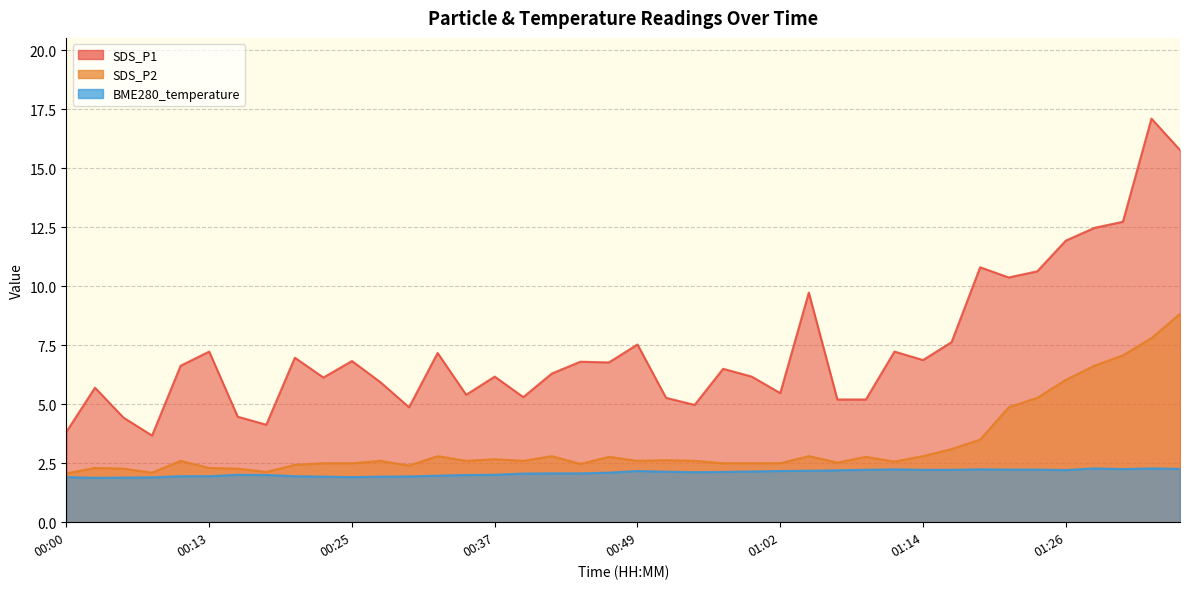

True or false: SDS_P1 and SDS_P2 intersect in this chart.

False